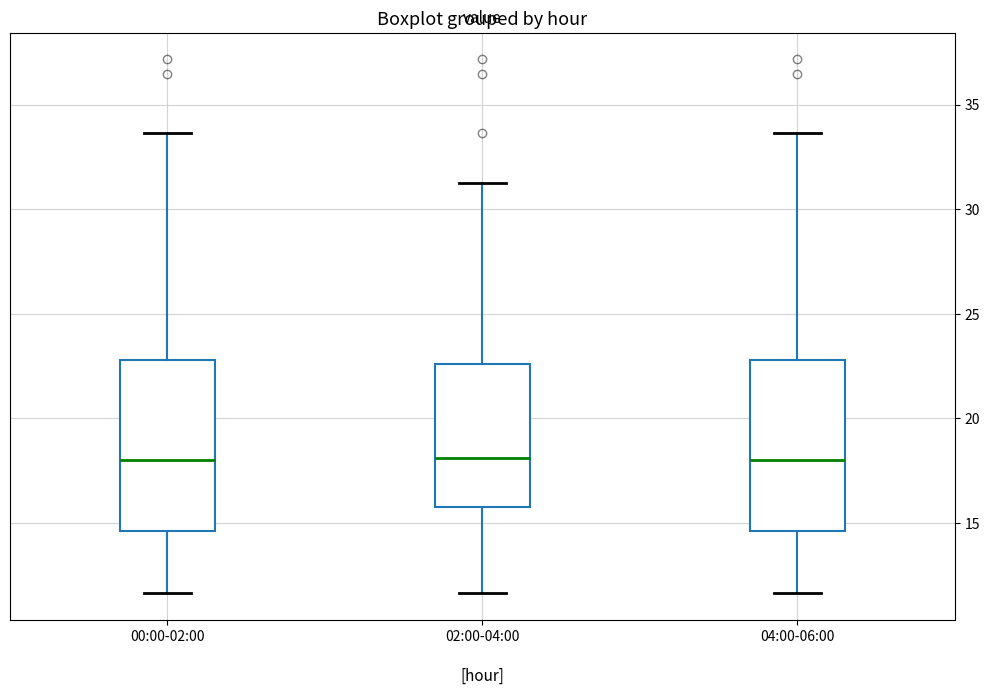

Reading left to right, transcribe this box plot: for each box, give where its median line is, the range the box spans, and where its two whiskers end, as read against the y-axis. The values are not printed on the chart, so give them approximately, as read against the axis.

00:00-02:00: median 18.0, box 14.5 to 23.0, whiskers 11.5 to 33.5
02:00-04:00: median 18.0, box 16.0 to 22.5, whiskers 11.5 to 31.0
04:00-06:00: median 18.0, box 14.5 to 23.0, whiskers 11.5 to 33.5